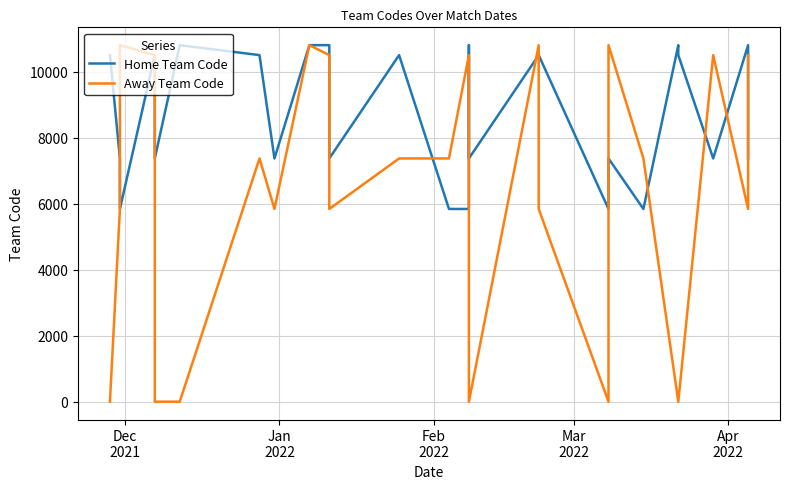

Is it true that Home Team Code equals 3060 at 5?

False